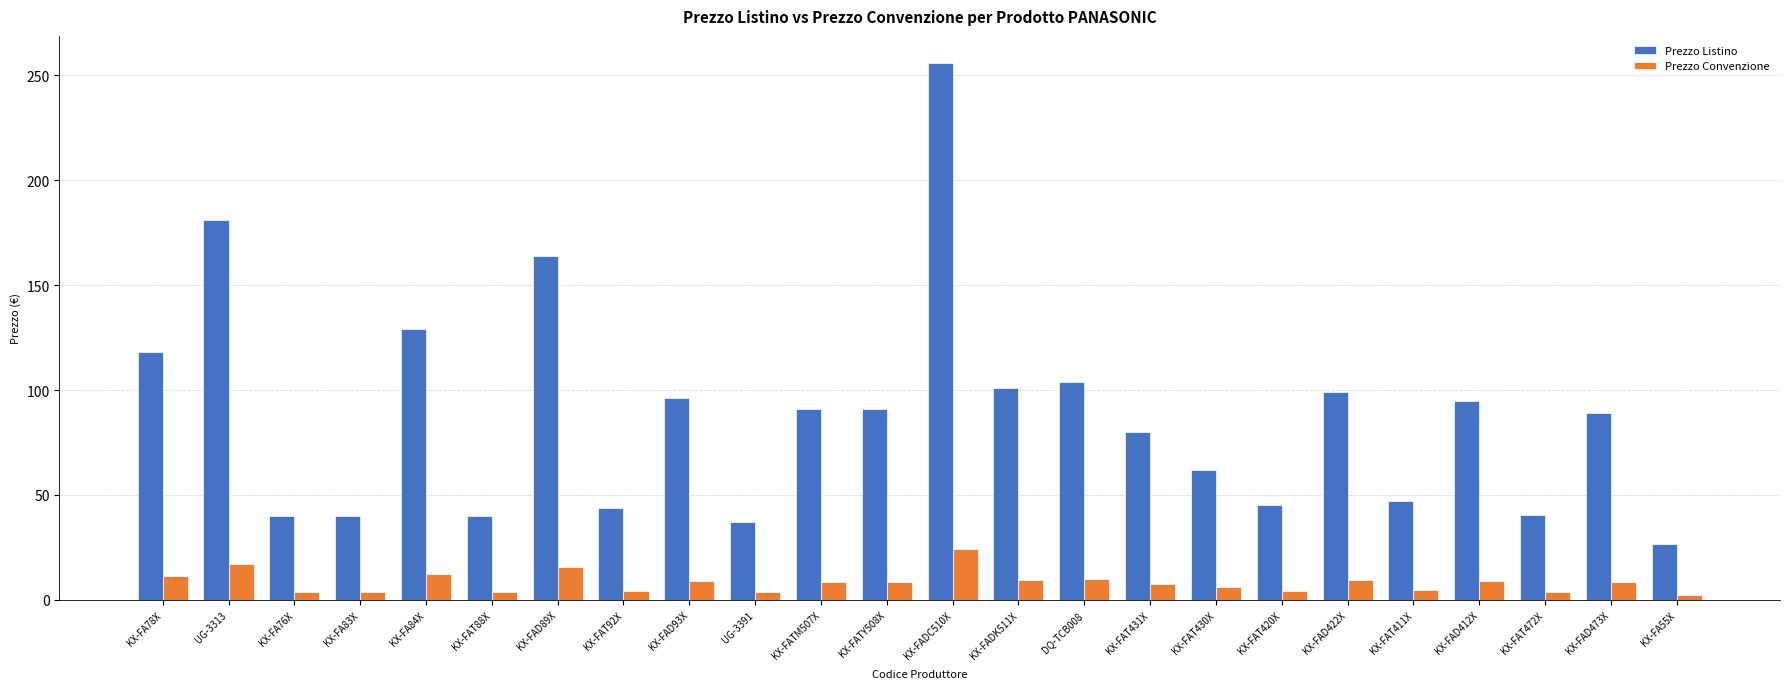

True or false: Prezzo Listino has a value of 80.0 at KX-FAT431X.

True